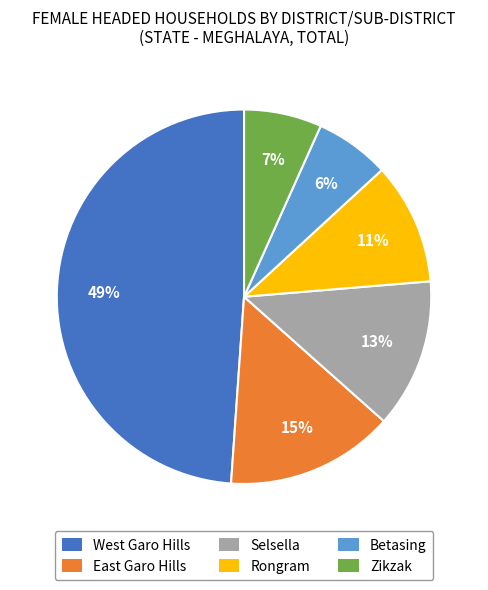

To the nearest percent, what percentage of the pie is Selsella?

13%